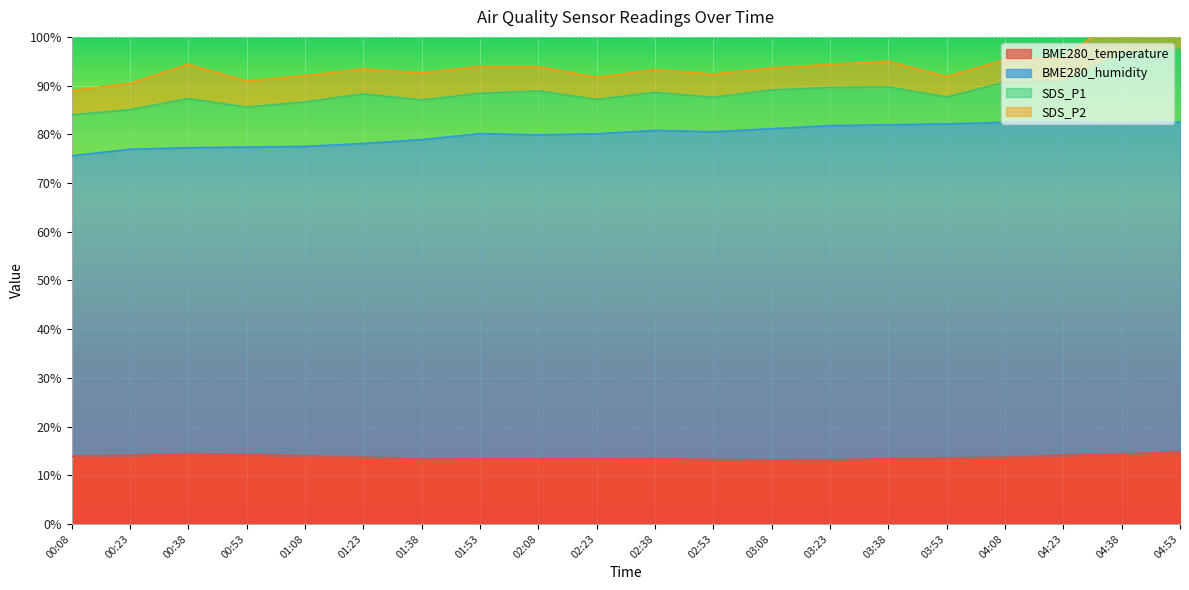

Reading left to right, what are all the values shown in this chart?

BME280_temperature: 00:08=13.9	00:23=14.1	00:38=14.3	00:53=14.2	01:08=14.0	01:23=13.7	01:38=13.3	01:53=13.4	02:08=13.4	02:23=13.4	02:38=13.4	02:53=13.2	03:08=13.1	03:23=13.1	03:38=13.4	03:53=13.5	04:08=13.7	04:23=14.1	04:38=14.3	04:53=14.8
BME280_humidity: 00:08=61.7	00:23=62.9	00:38=62.9	00:53=63.1	01:08=63.5	01:23=64.4	01:38=65.6	01:53=66.8	02:08=66.5	02:23=66.7	02:38=67.3	02:53=67.3	03:08=68.1	03:23=68.7	03:38=68.5	03:53=68.6	04:08=68.8	04:23=68.4	04:38=68.0	04:53=67.7
SDS_P1: 00:08=8.4	00:23=8.1	00:38=10.1	00:53=8.2	01:08=9.1	01:23=10.2	01:38=8.2	01:53=8.3	02:08=9.0	02:23=7.0	02:38=7.8	02:53=7.0	03:08=7.9	03:23=7.8	03:38=7.8	03:53=5.5	04:08=8.2	04:23=8.2	04:38=14.3	04:53=14.9
SDS_P2: 00:08=5.0	00:23=5.4	00:38=7.1	00:53=5.3	01:08=5.4	01:23=5.1	01:38=5.5	01:53=5.5	02:08=5.0	02:23=4.5	02:38=4.7	02:53=4.8	03:08=4.5	03:23=4.8	03:38=5.3	03:53=4.2	04:08=4.6	04:23=5.0	04:38=7.7	04:53=6.1